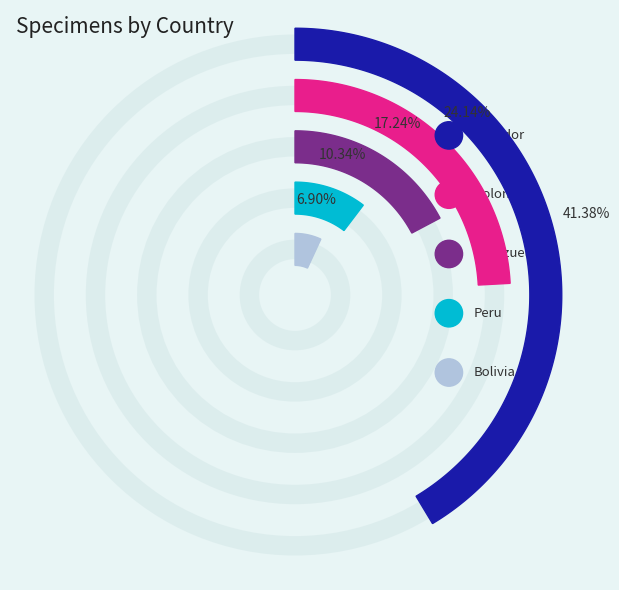

Rank the categories by value from highest to lowest.

Ecuador, Colombia, Venezuela, Peru, Bolivia